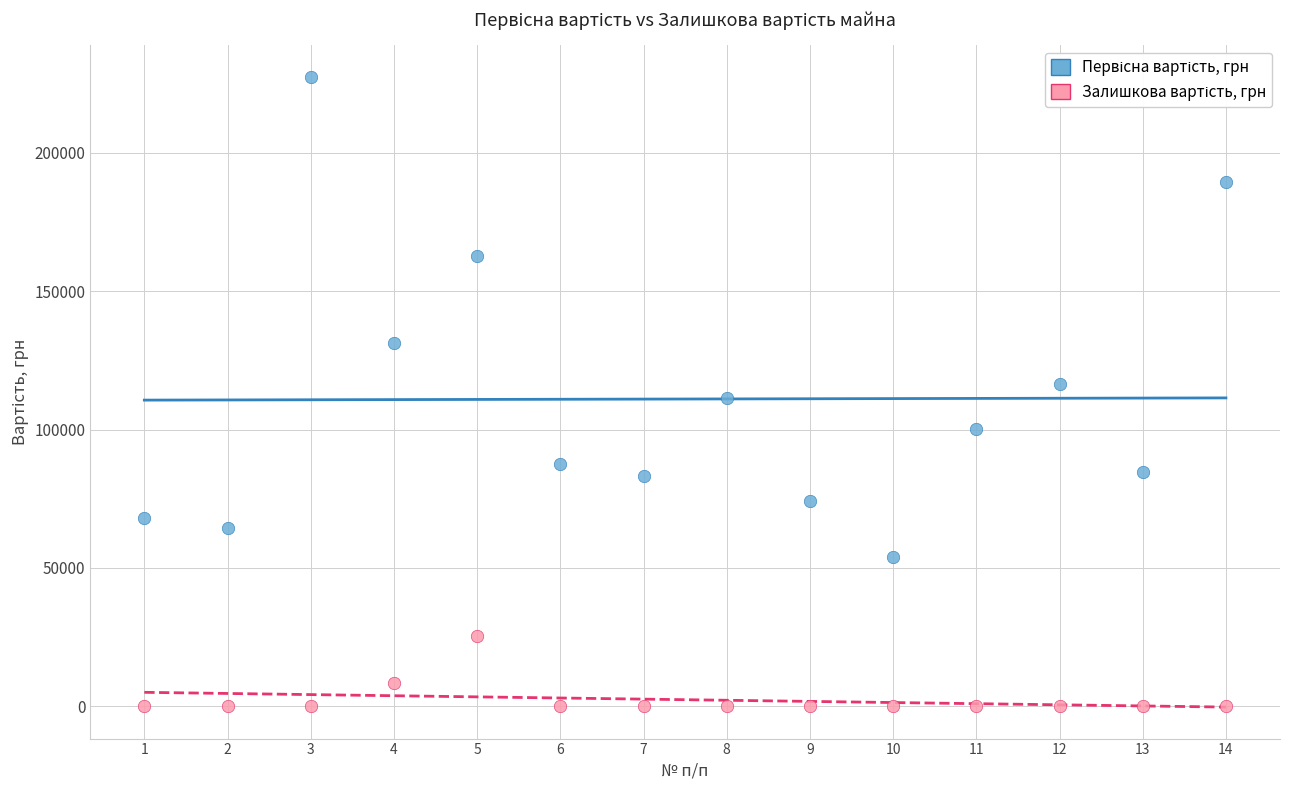

What is the X range (max minus min) for the scatter plot?

13.0